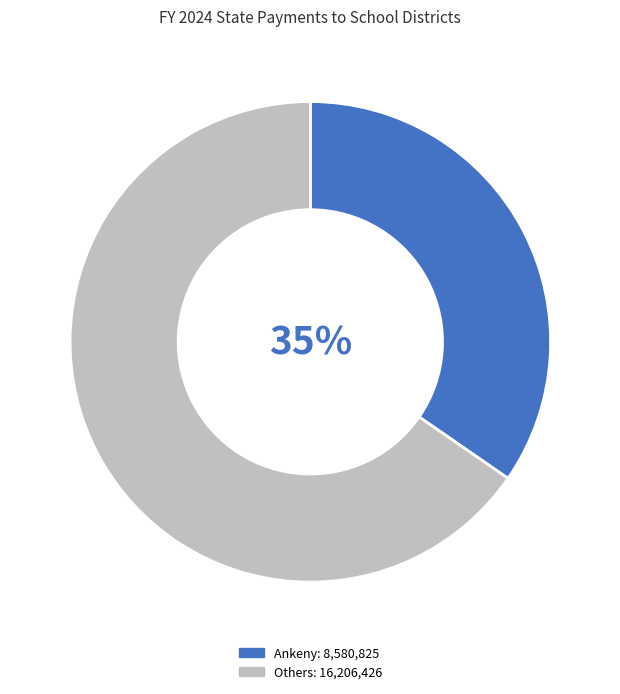

Is there any slice that represents more than half of the pie?

Yes